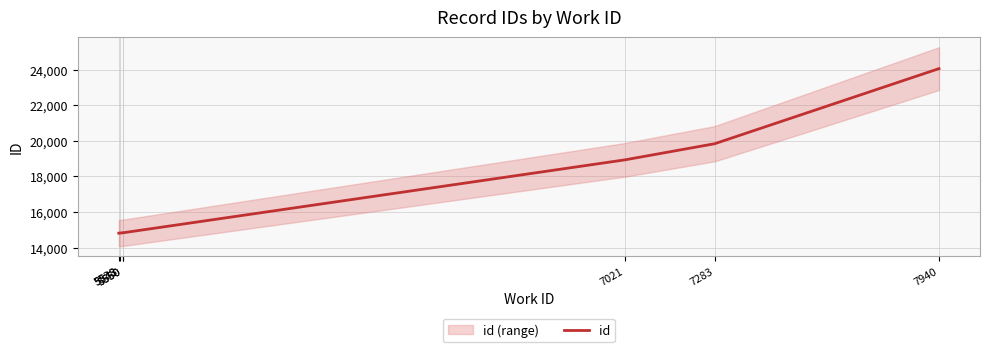

What is the smallest value displayed?

14810